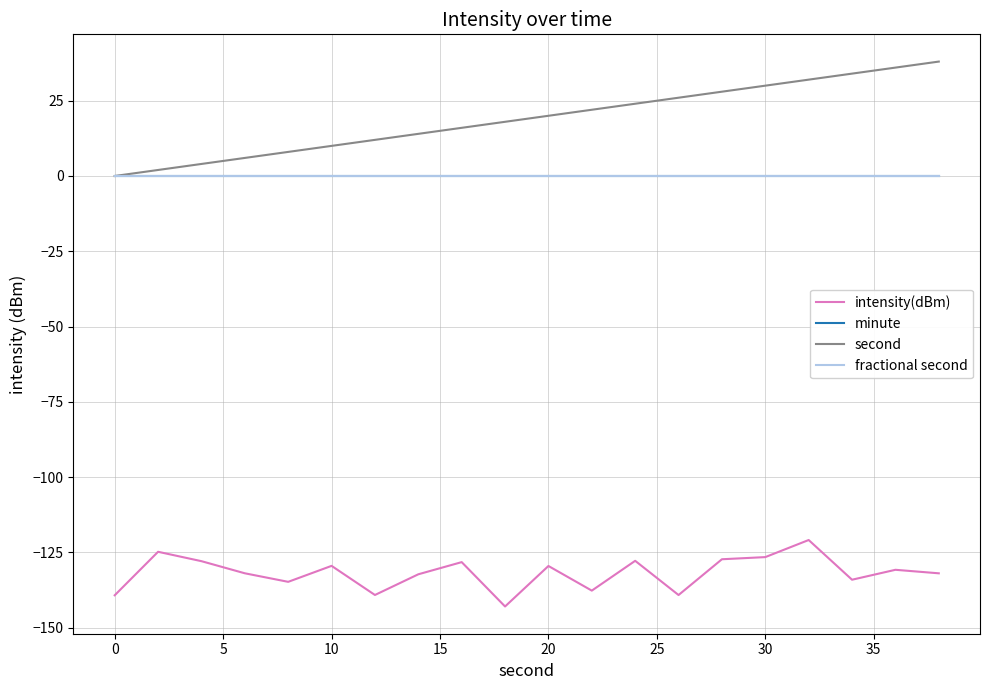

Reading left to right, list all the values displayed in this chart.

intensity(dBm): -139.2	-124.8	-127.9	-131.9	-134.8	-129.5	-139.1	-132.3	-128.2	-143.0	-129.5	-137.7	-127.8	-139.2	-127.3	-126.6	-120.9	-134.1	-130.8	-132.0
minute: 0.0	0.0	0.0	0.0	0.0	0.0	0.0	0.0	0.0	0.0	0.0	0.0	0.0	0.0	0.0	0.0	0.0	0.0	0.0	0.0
second: 0.0	2.0	4.0	6.0	8.0	10.0	12.0	14.0	16.0	18.0	20.0	22.0	24.0	26.0	28.0	30.0	32.0	34.0	36.0	38.0
fractional second: 0.0	0.0	0.0	0.0	0.0	0.0	0.0	0.0	0.0	0.0	0.0	0.0	0.0	0.0	0.0	0.0	0.0	0.0	0.0	0.0